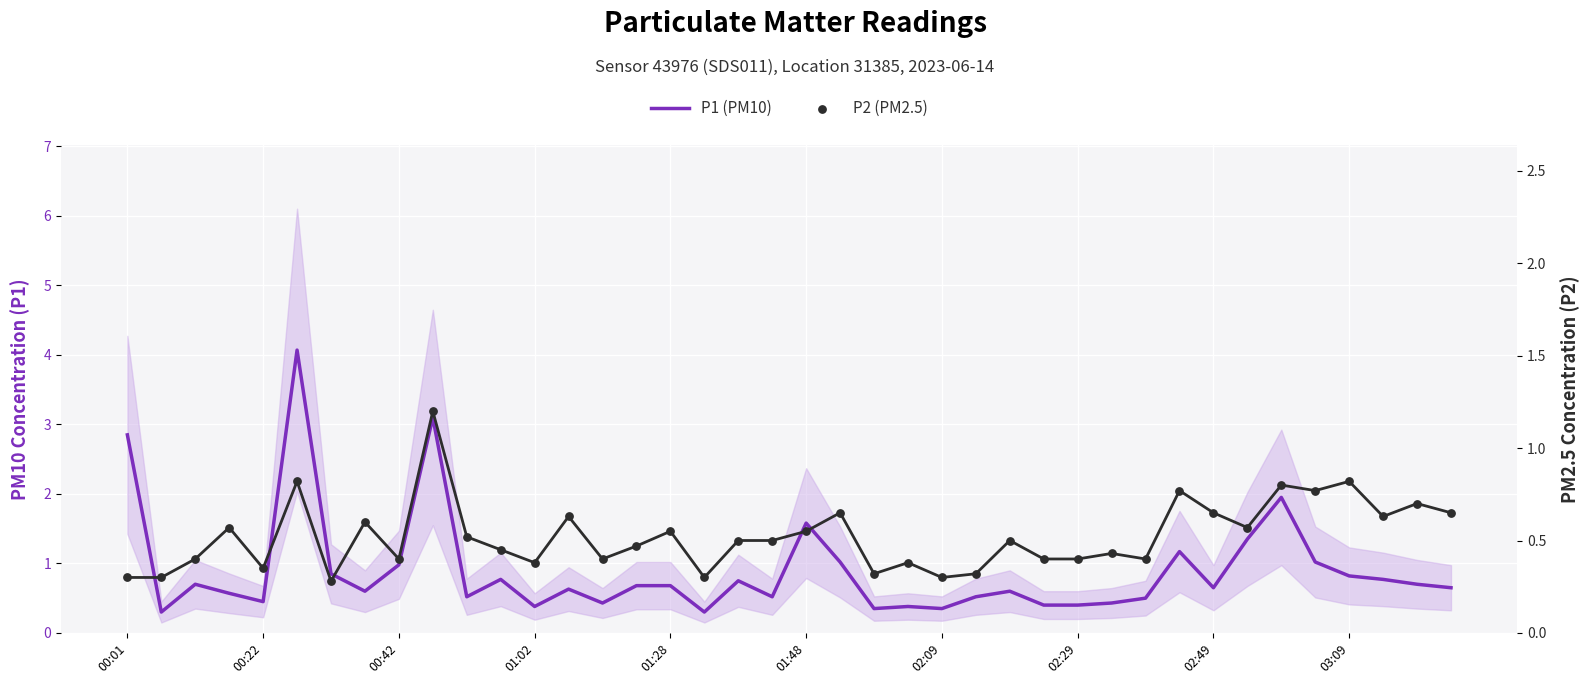

What is the total value across all series at 02:09?

0.6